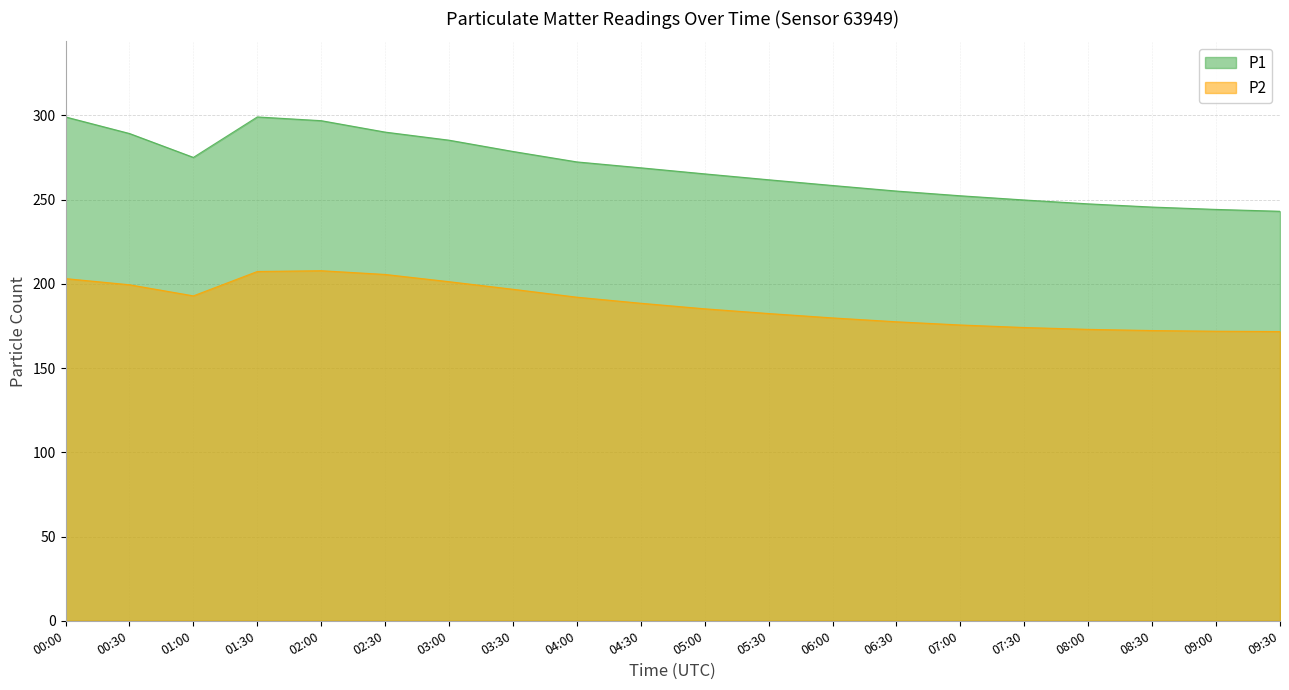

True or false: P1 and P2 intersect in this chart.

False